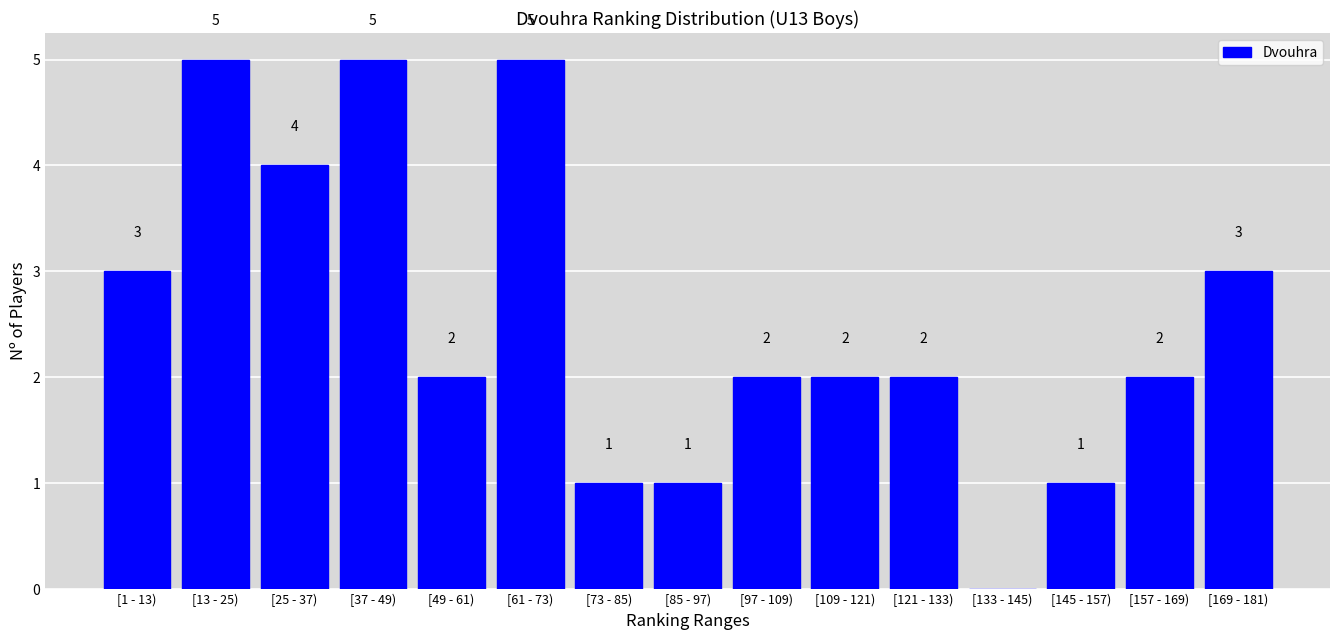

Reading left to right, transcribe all the data shown in this chart.

[1 - 13)=3	[13 - 25)=5	[25 - 37)=4	[37 - 49)=5	[49 - 61)=2	[61 - 73)=5	[73 - 85)=1	[85 - 97)=1	[97 - 109)=2	[109 - 121)=2	[121 - 133)=2	[133 - 145)=0	[145 - 157)=1	[157 - 169)=2	[169 - 181)=3